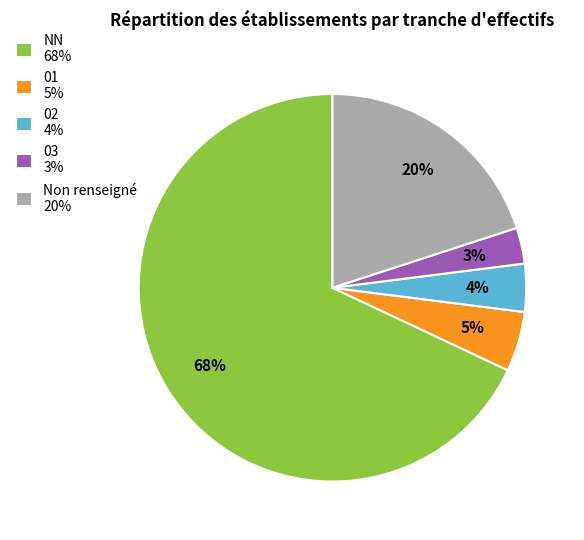

To the nearest percent, what is the average slice percentage?

20%